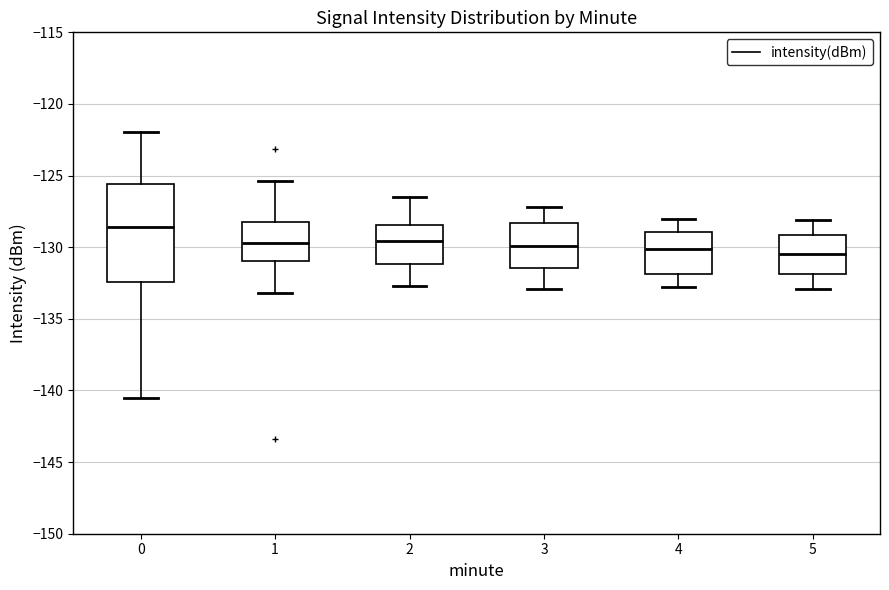

Where is the lower edge of the box at x = 4 on the y-axis? The values are not printed on the chart, so give them approximately, as read against the axis.

-132.0